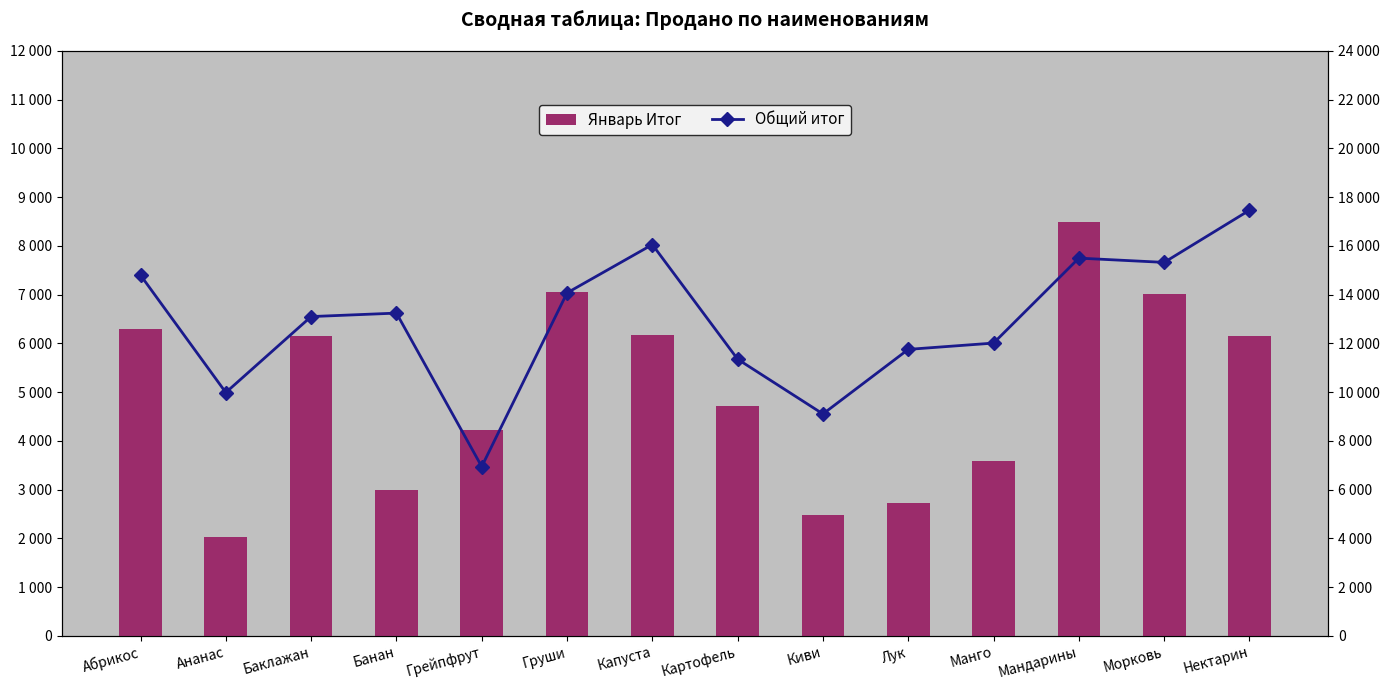

The Общий итог series shows 17466.6 at Нектарин. True or false?

True